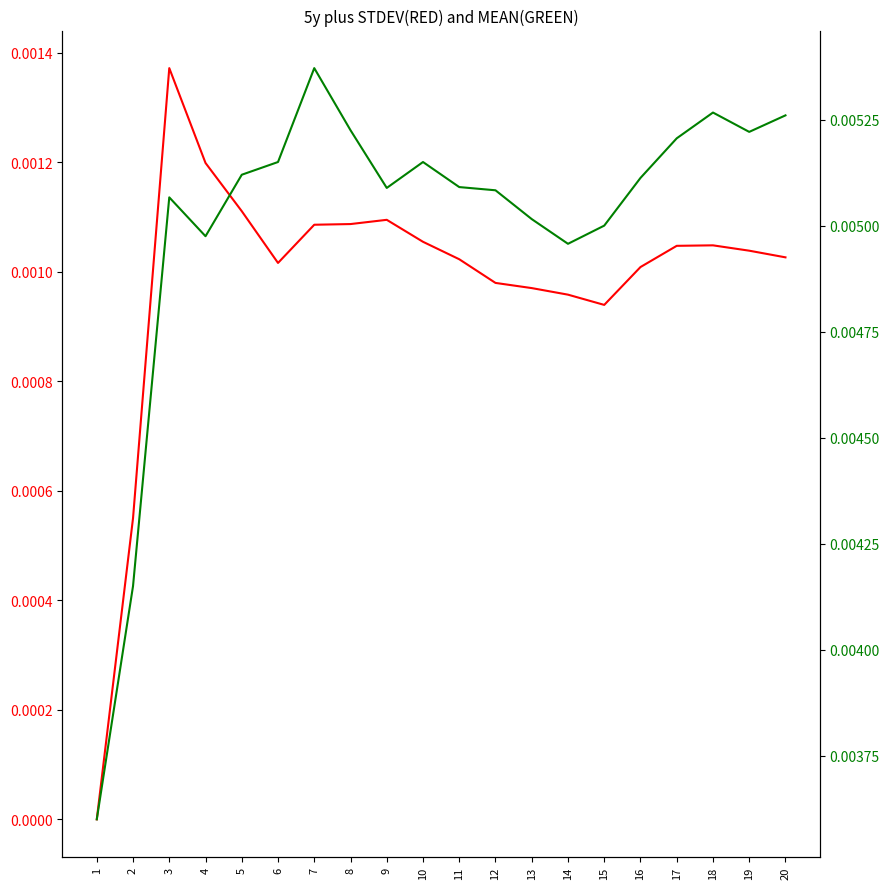

True or false: STDEV and MEAN cross at least once.

False